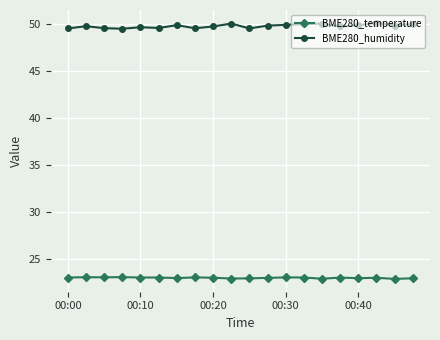

True or false: BME280_temperature and BME280_humidity intersect in this chart.

False